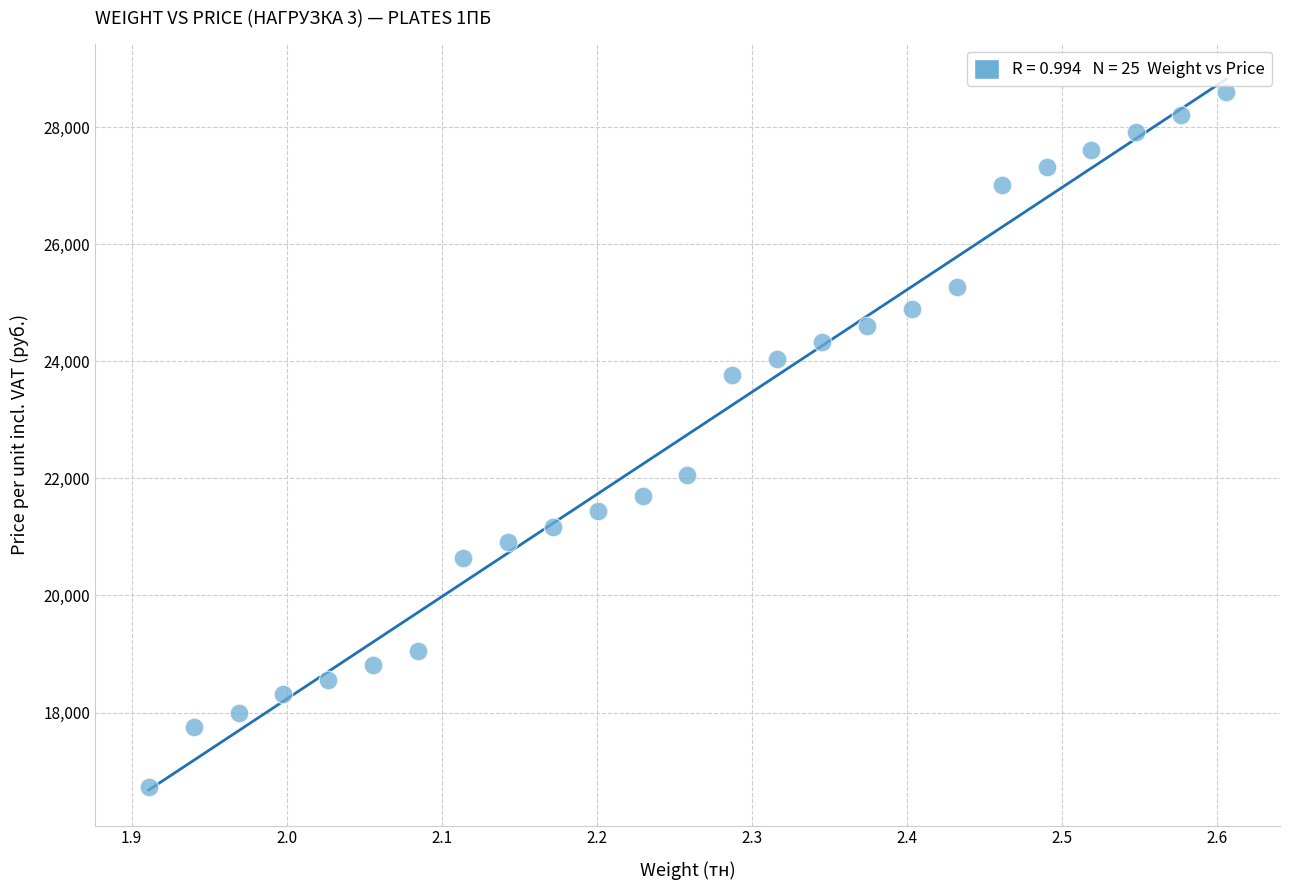

What is the range of X values (max minus min)?

0.7